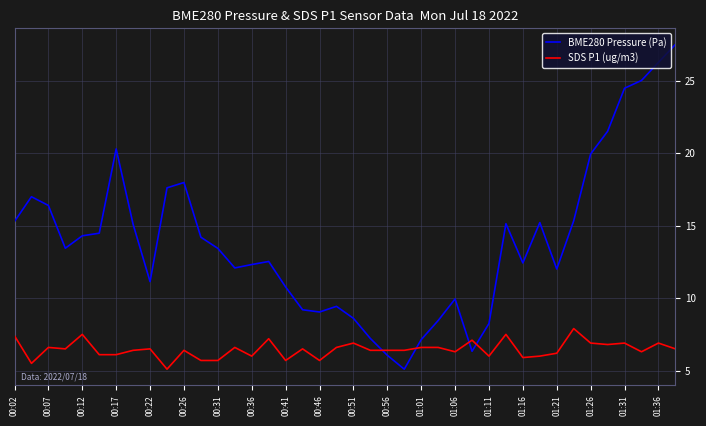

Which series has the largest range (max minus min)?

BME280 Pressure (Pa)